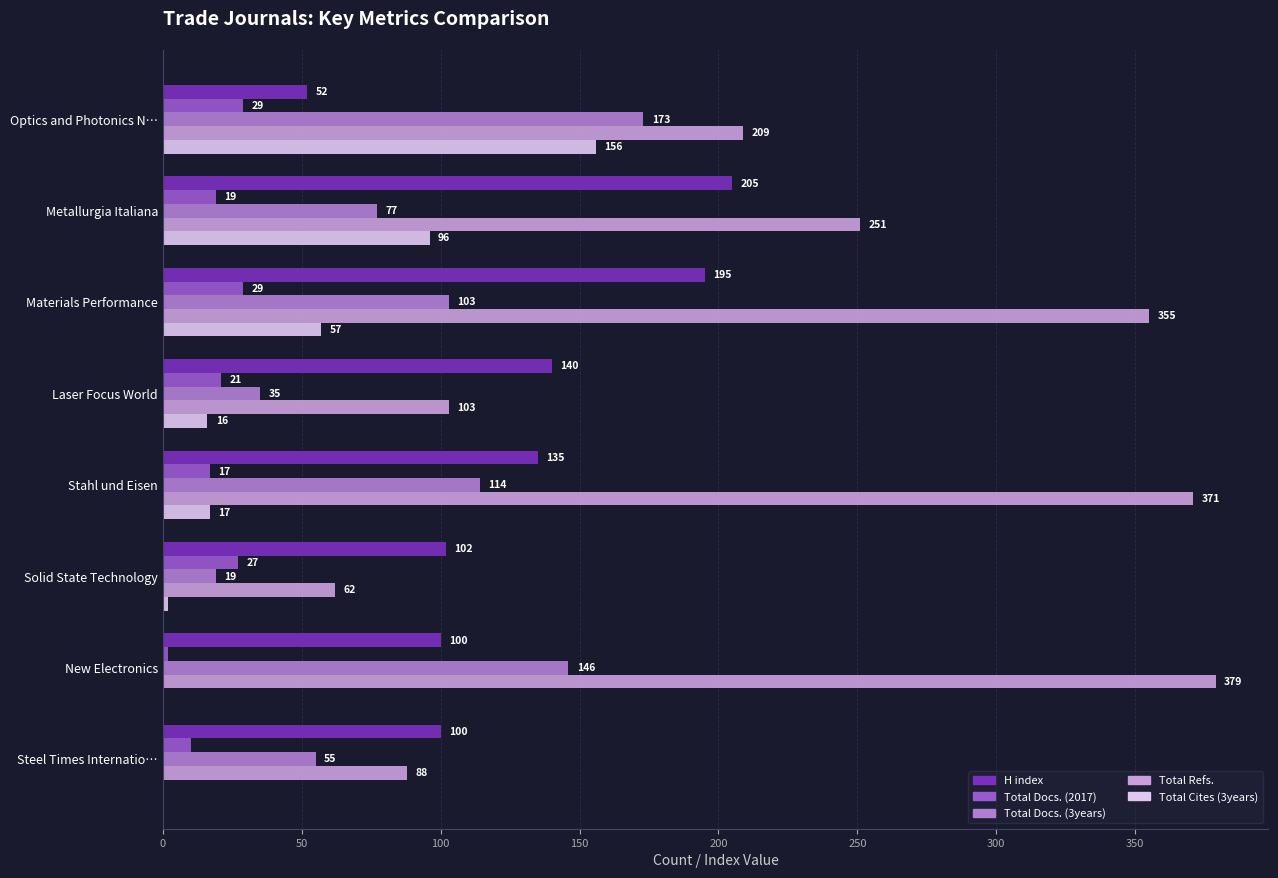

What is the highest value of the Total Docs. (3years) series?

173